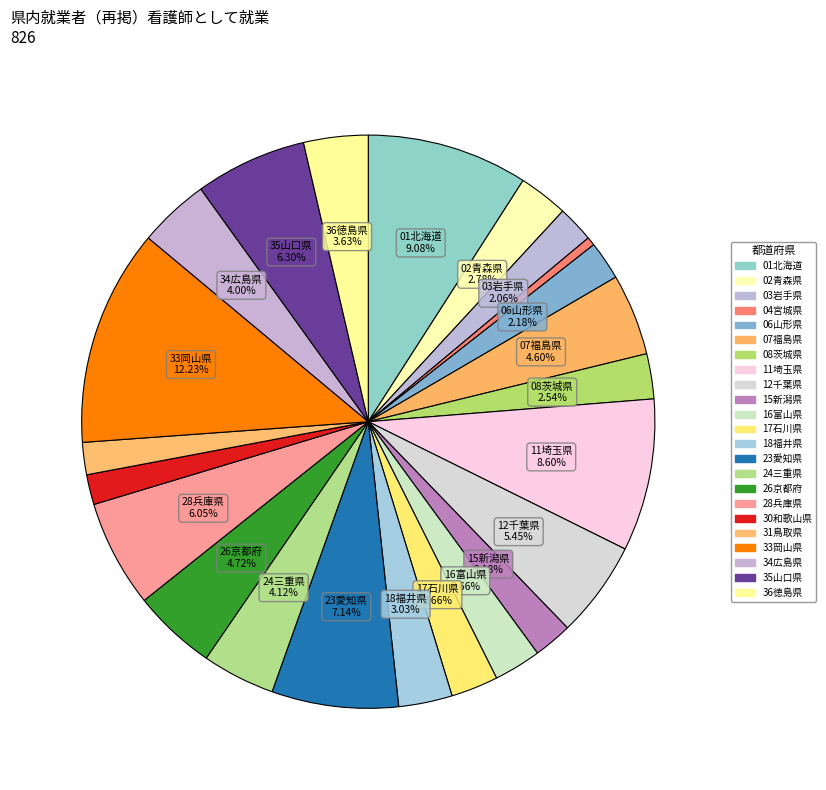

Which category has the biggest portion of the pie?

33岡山県